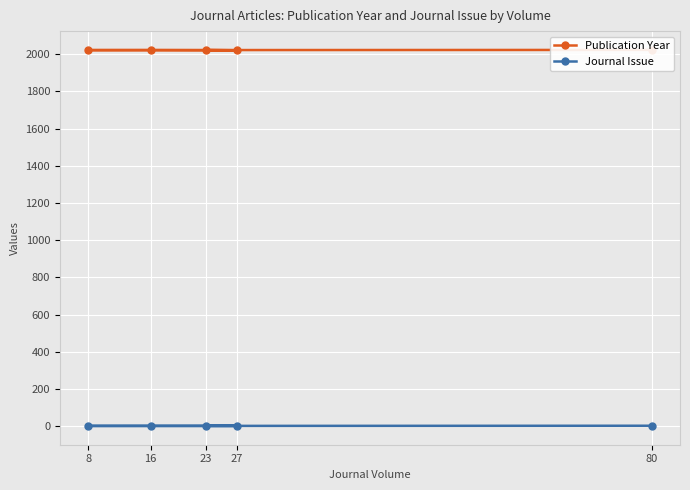

True or false: Publication Year has more than 0 points higher than both neighbors.

False